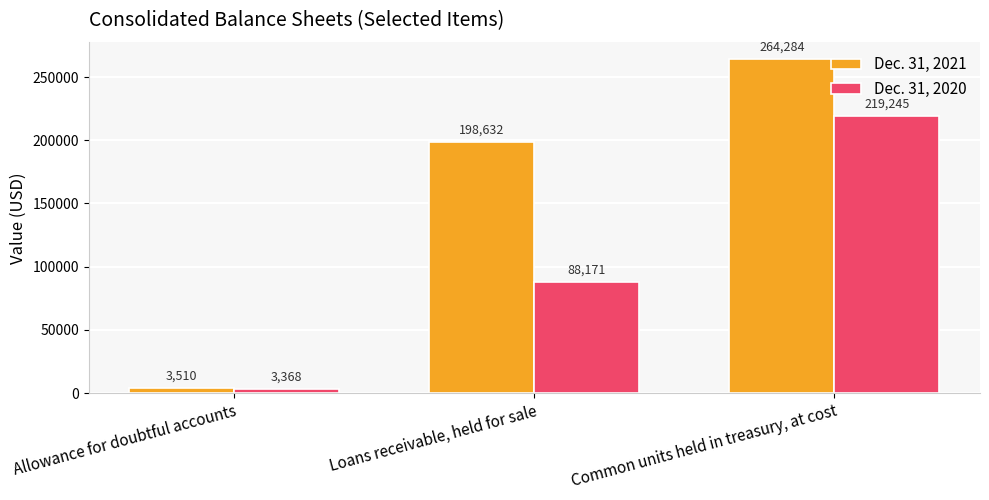

What is the sum of all Dec. 31, 2020 values?

310784